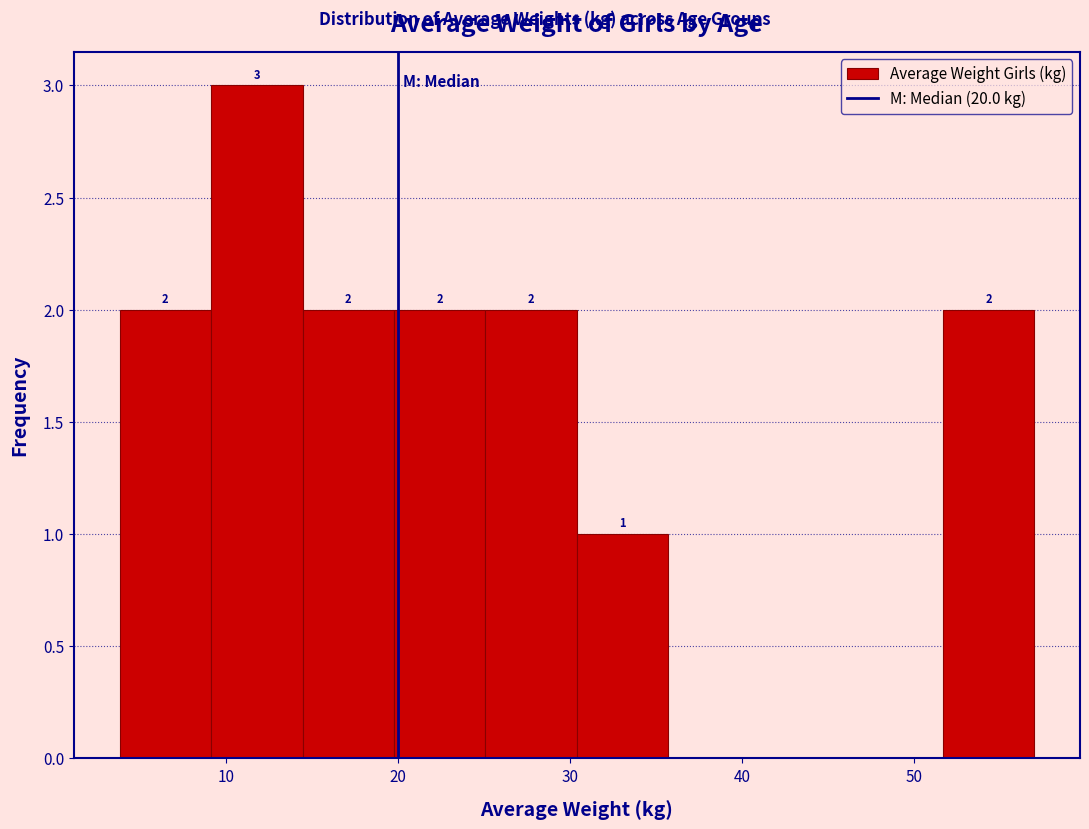

Which range on the x-axis has the tallest bar?

9 to 14